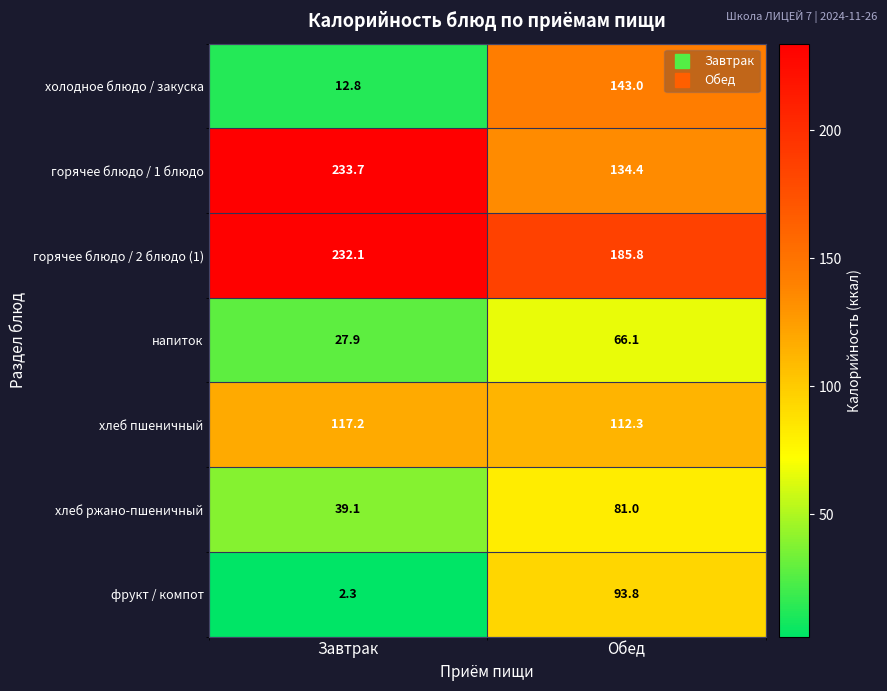

At how many categories does at least one series exceed 104?

2